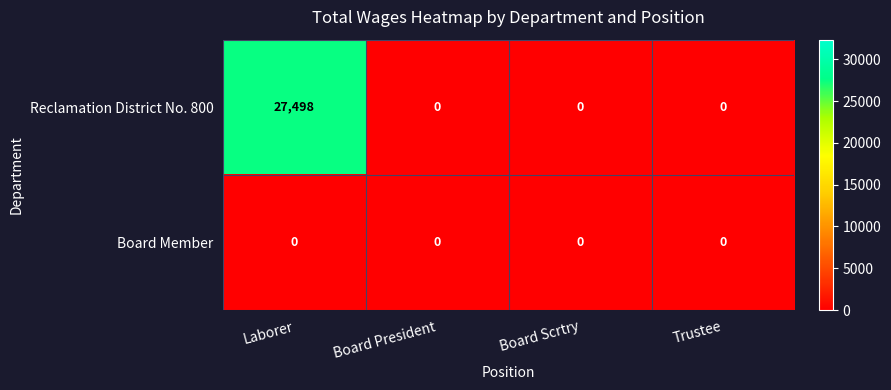

Which series has the widest spread of values?

Reclamation District No. 800